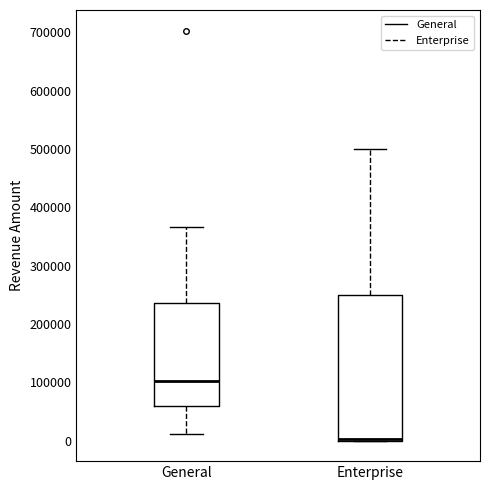

Reading left to right, read every box against the y-axis: the position of its median line, the range the box covers, and the ends of its whiskers. The values are not printed on the chart, so give them approximately, as read against the axis.

General: median 100000, box 60000 to 240000, whiskers 10000 to 370000
Enterprise: median 0 (drawn on the box's lower edge), box 0 to 250000, whiskers 0 to 500000